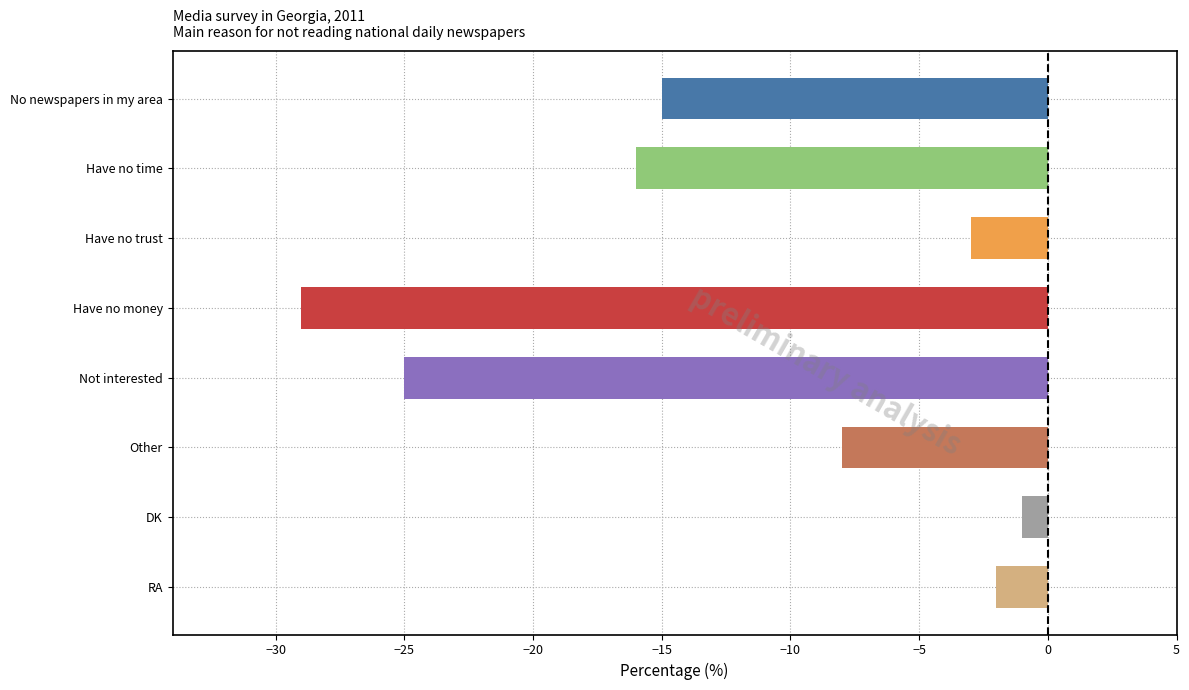

Between Have no time and Have no money, which is larger?

Have no time